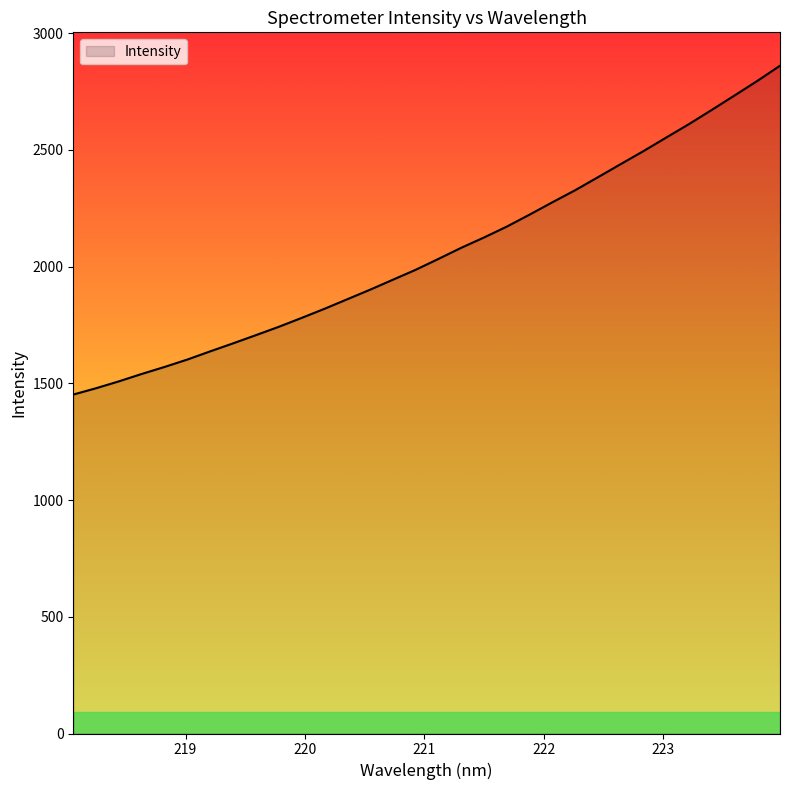

What is the minimum value shown in the chart?

1451.9